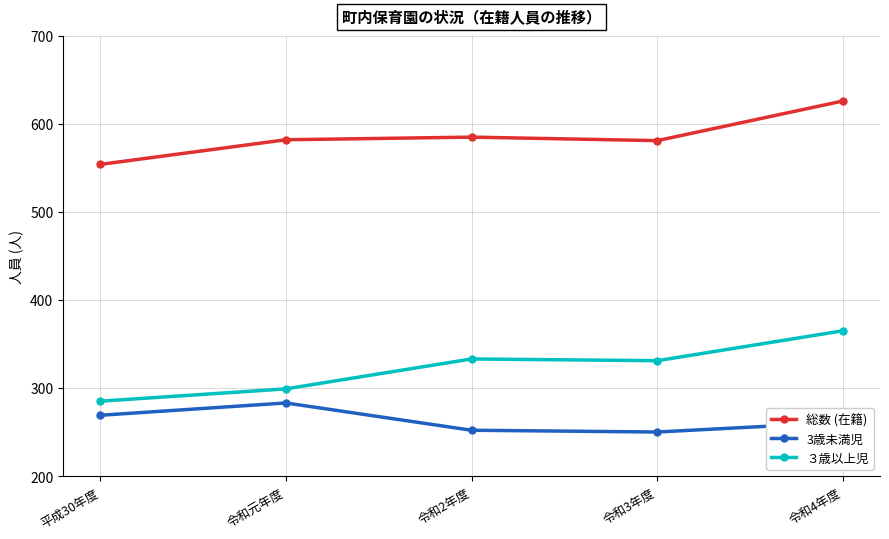

Is this an area chart (filled region under the line)?

No